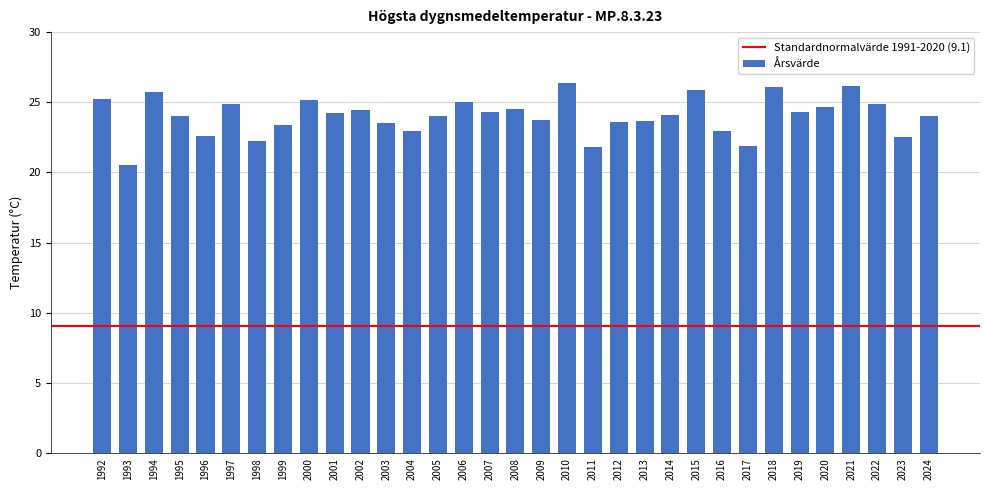

Are the bars horizontal?

No